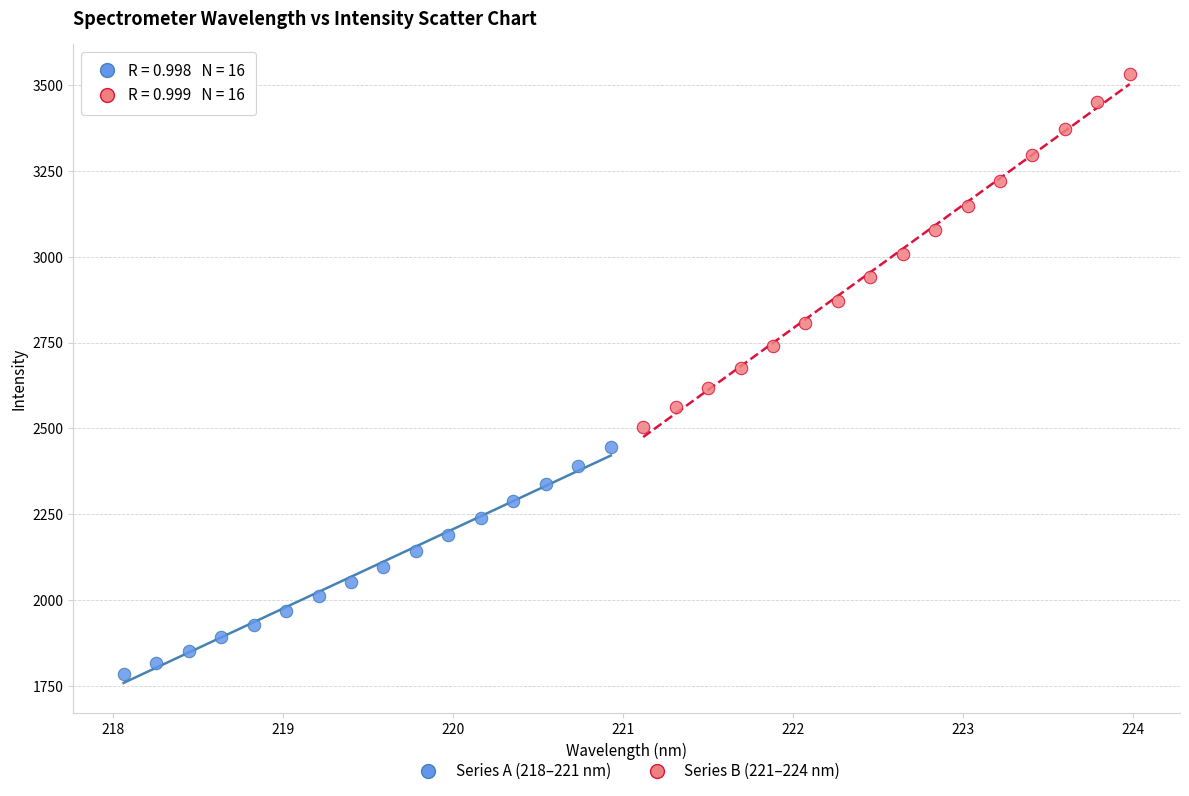

Which series has the largest Y range (max minus min)?

Series B (221–224 nm)